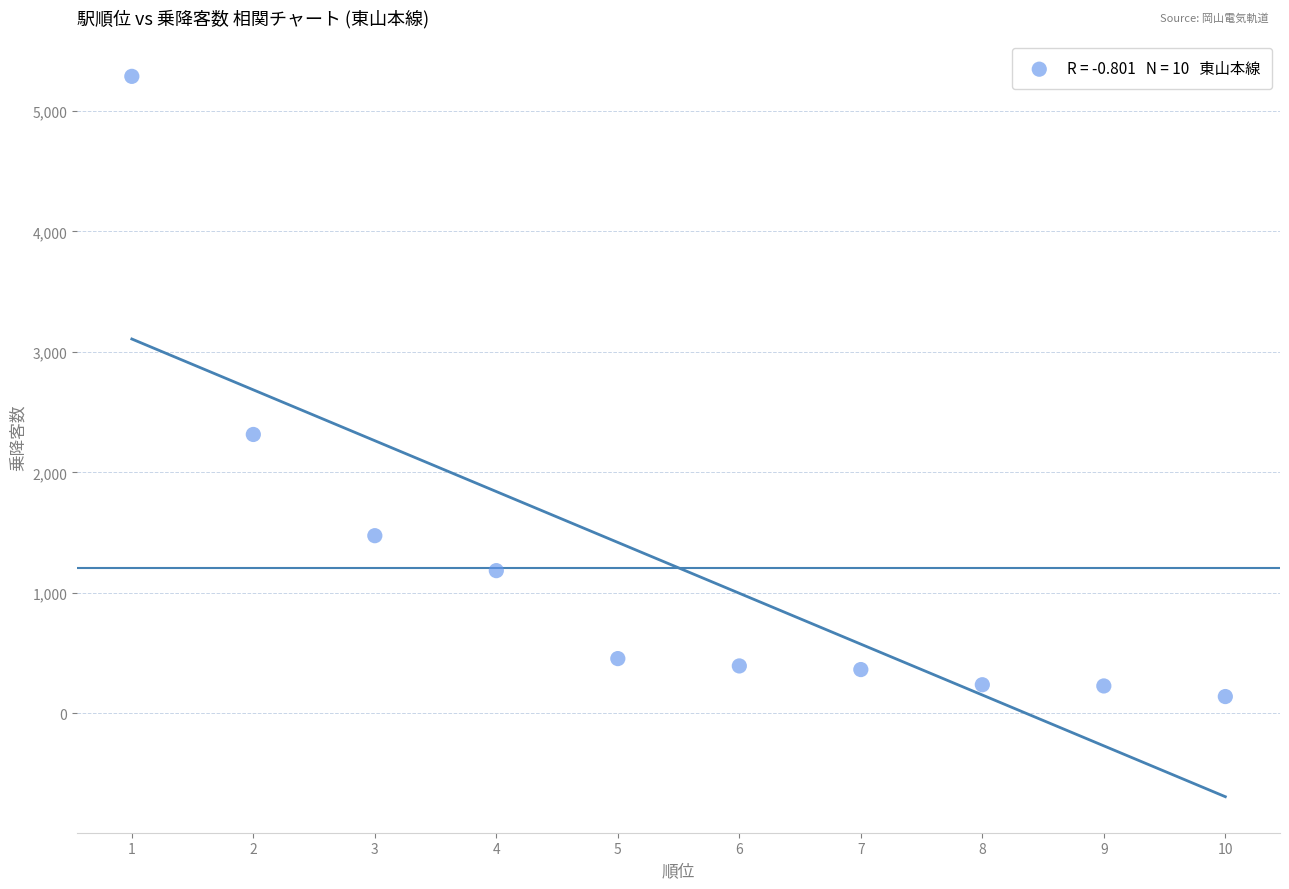

What Y value in the scatter plot is closest to 2713?

2315